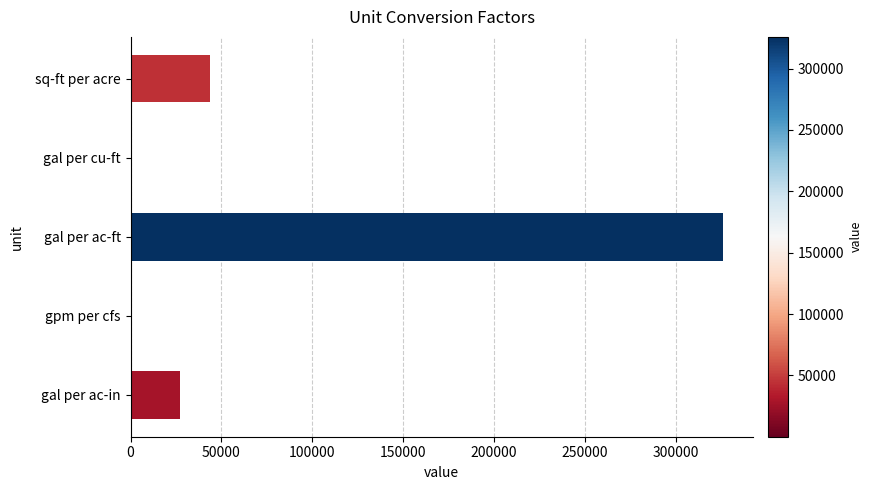

What is the sum of the values at sq-ft per acre and gal per ac-ft?

369411.4